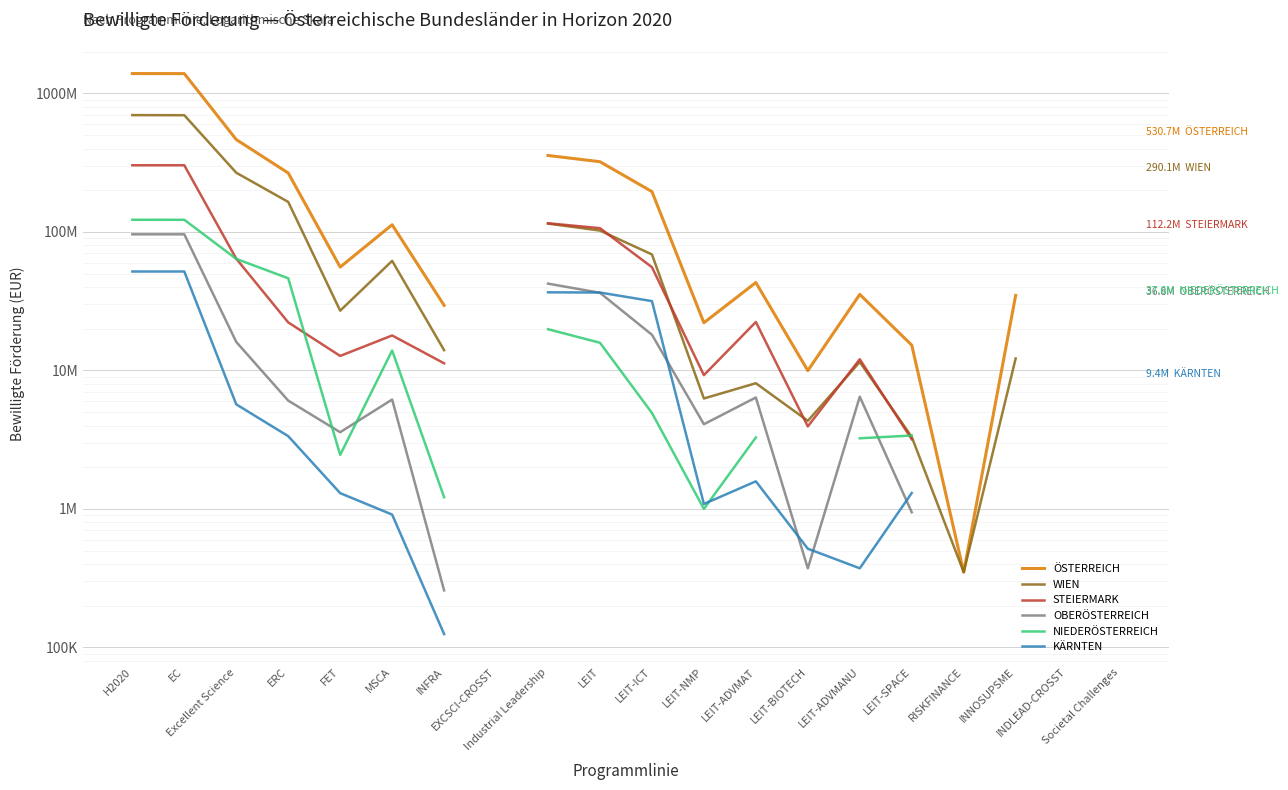

Where is the first local minimum for NIEDERÖSTERREICH?

FET